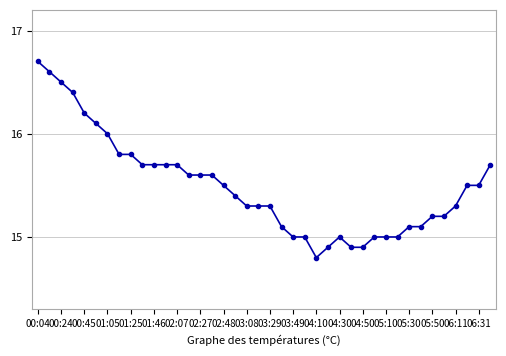

Does the chart display data point markers on the line(s)?

Yes